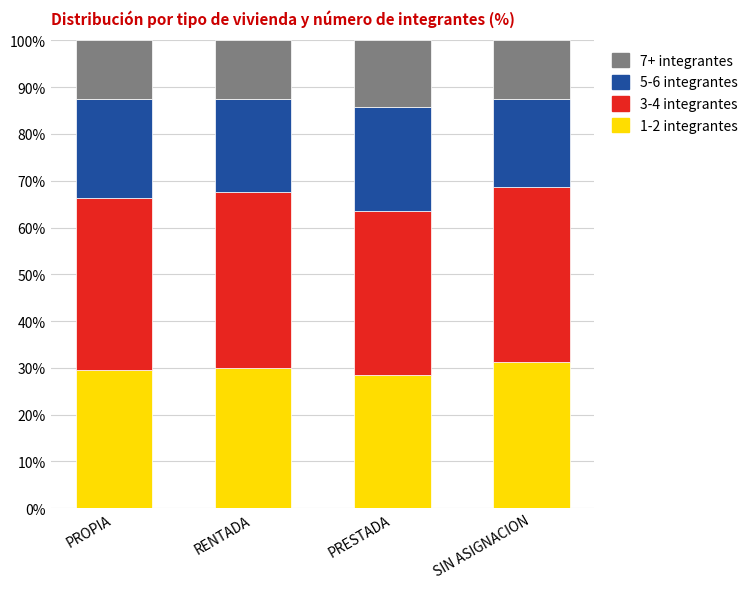

What is the lowest value of the 1-2 integrantes series?

28.6